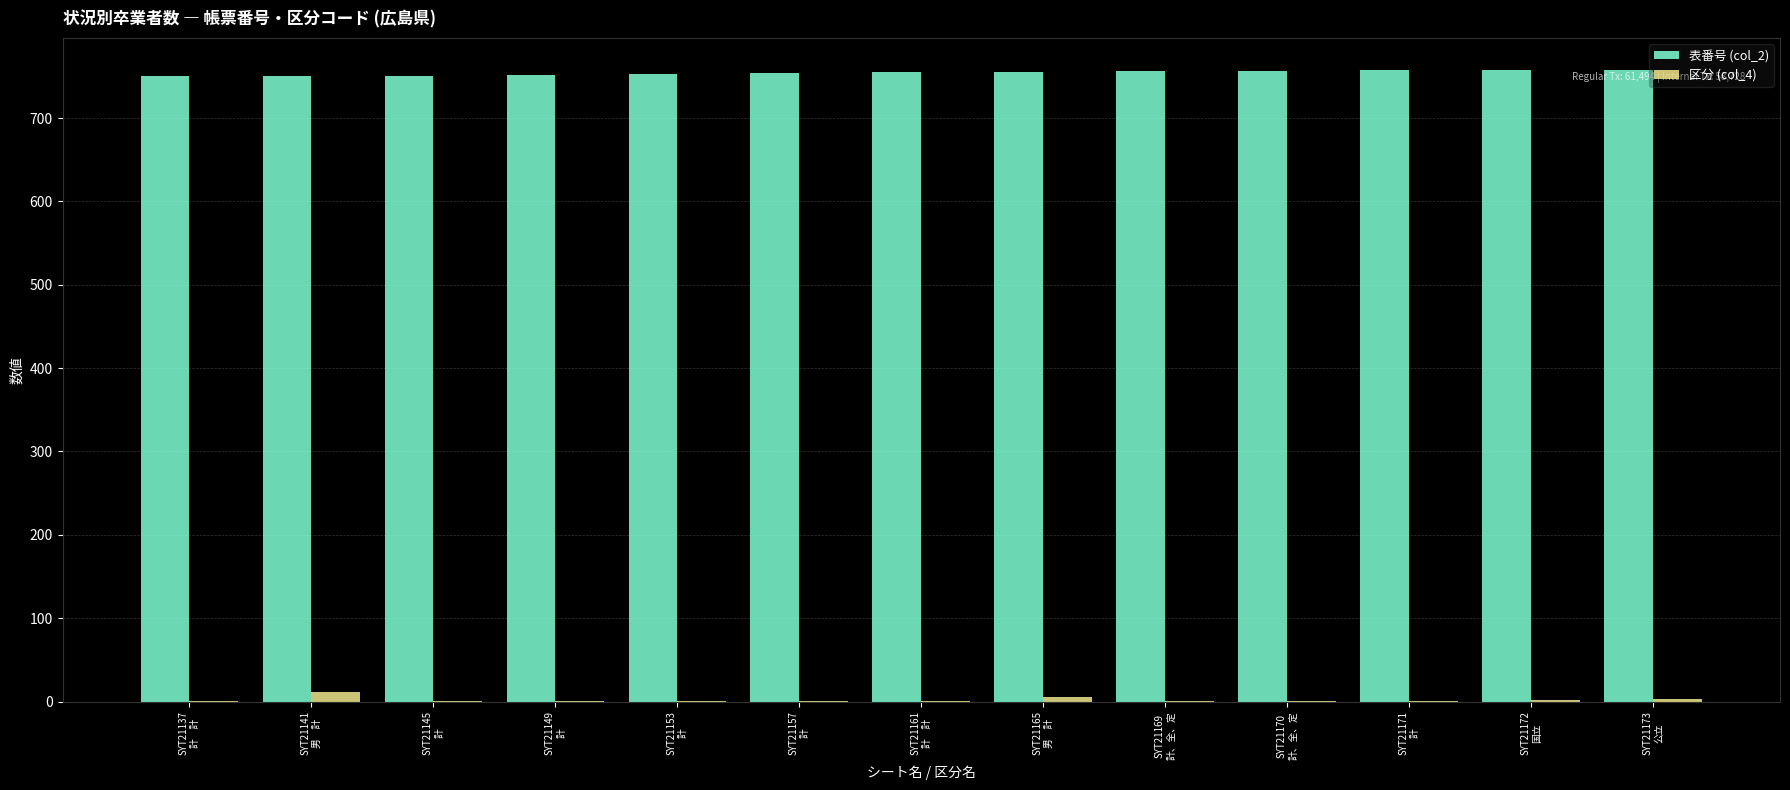

Which series has the largest total across all categories?

表番号 (col_2)